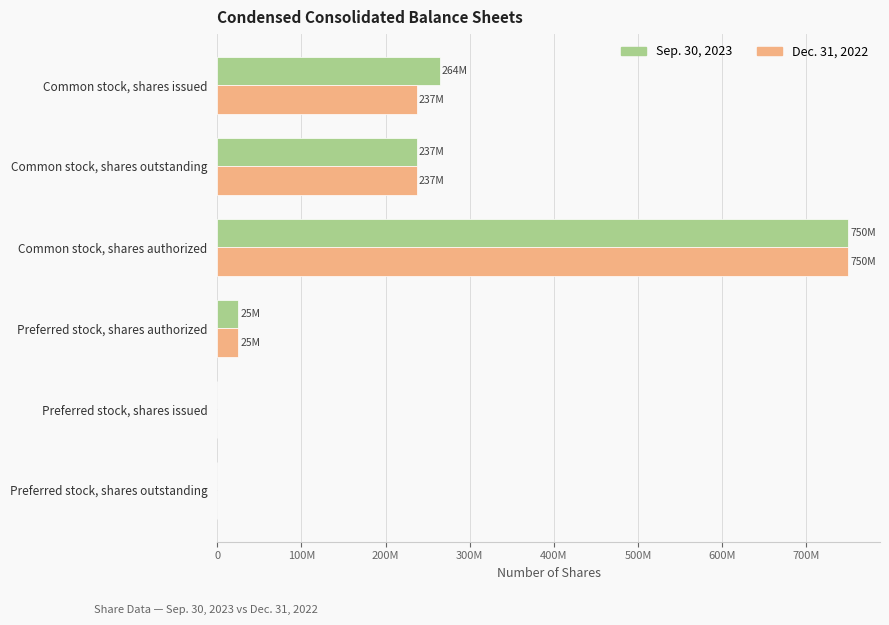

What is the average value of the Sep. 30, 2023 series?

212667783